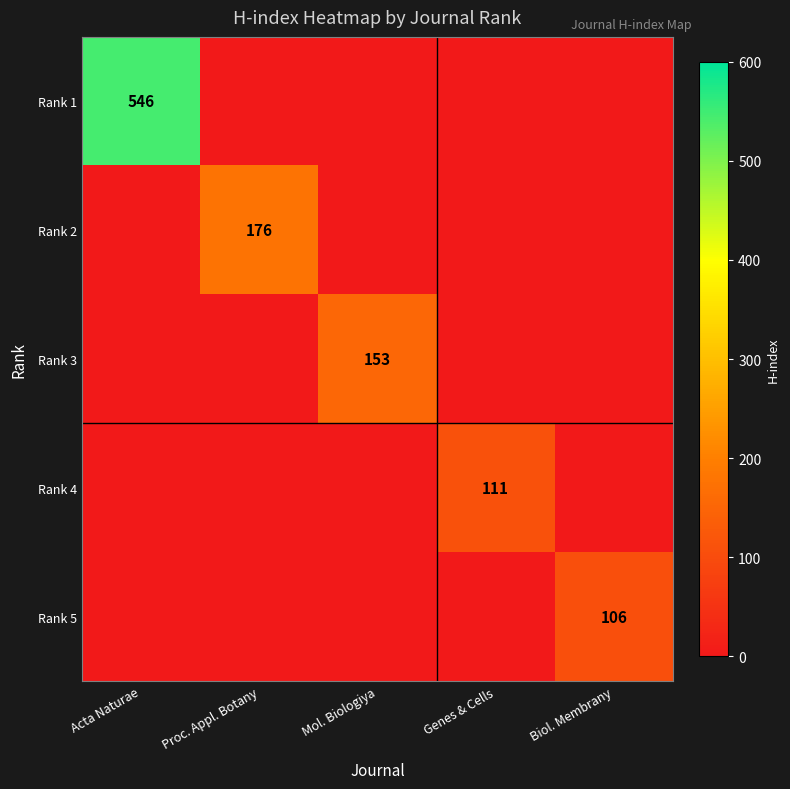

Is it true that Rank 1 equals 546 at Acta Naturae?

True